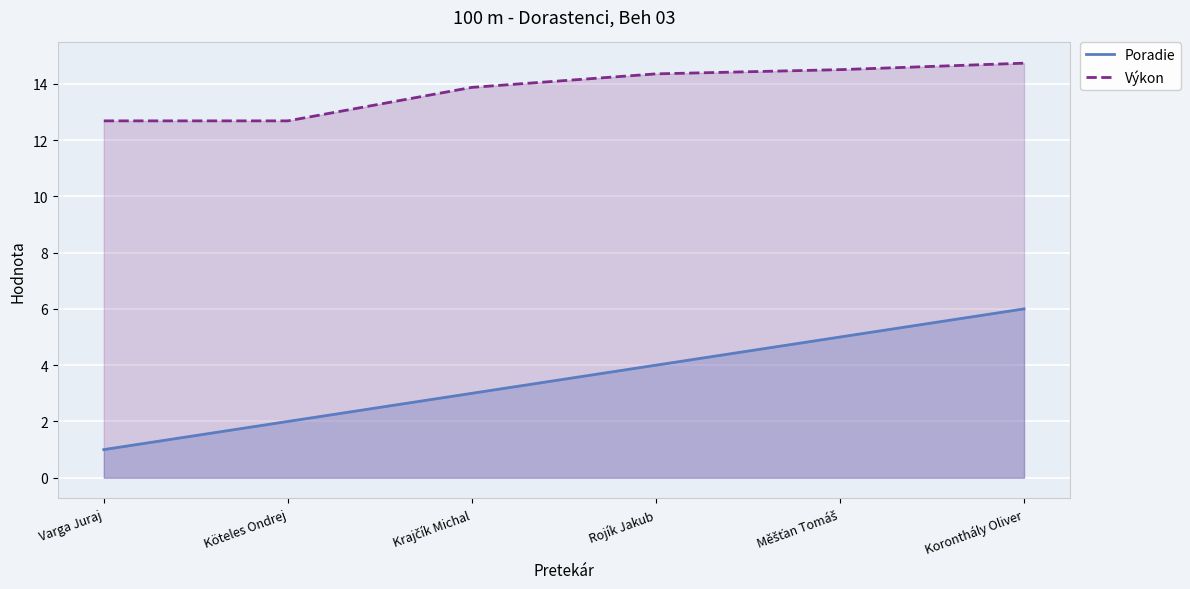

The Poradie series shows 6.7 at Rojík Jakub. True or false?

False